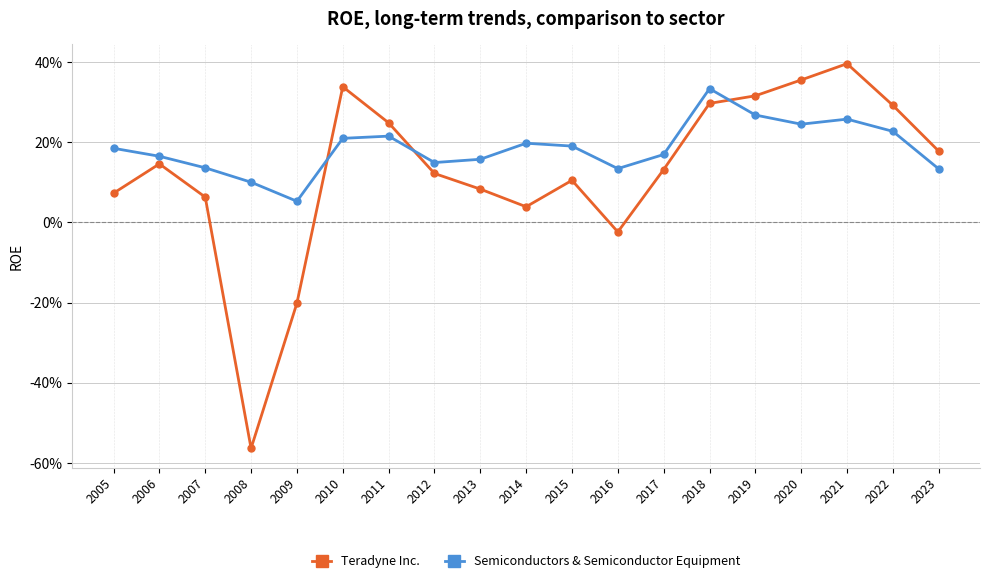

What are all the series names shown in the legend?

Teradyne Inc., Semiconductors & Semiconductor Equipment